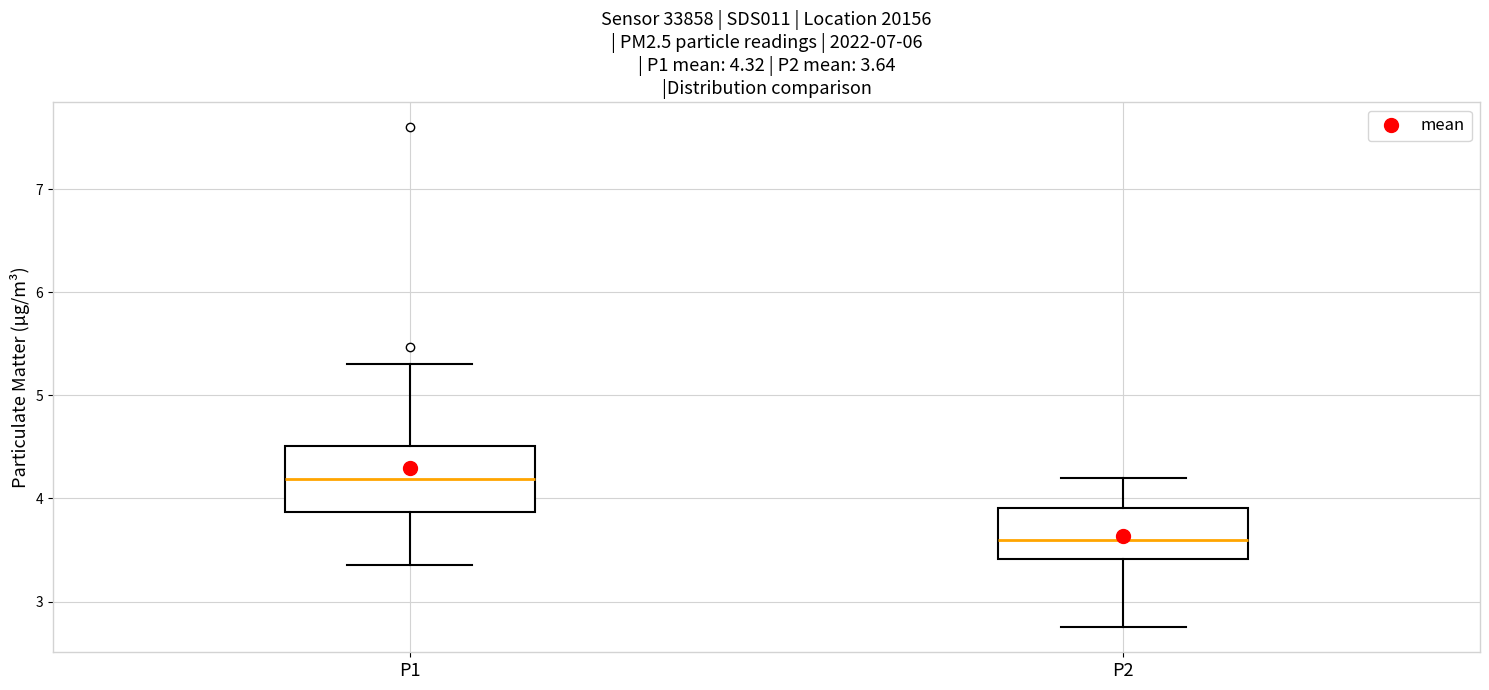

Which box's median line is the lowest?

P2